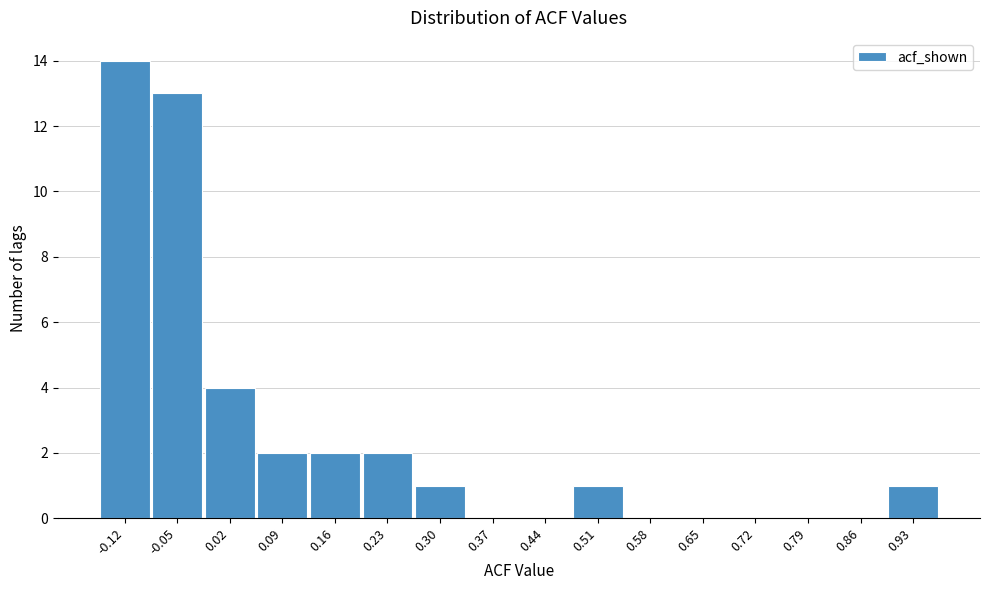

Reading left to right, what are all the values shown in this chart?

-0.12=14	-0.05=13	0.02=4	0.09=2	0.16=2	0.23=2	0.30=1	0.37=0	0.44=0	0.51=1	0.58=0	0.65=0	0.72=0	0.79=0	0.86=0	0.93=1